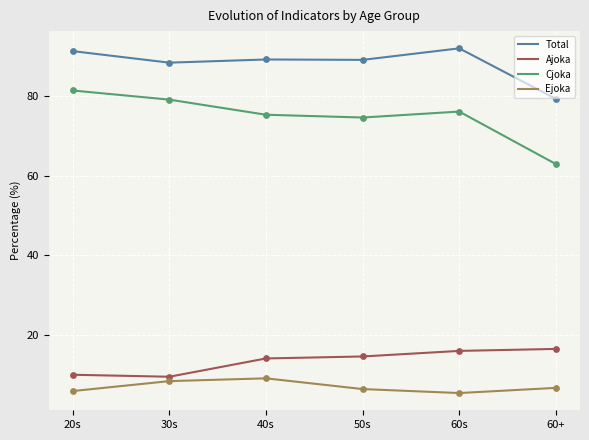

Is the value of Ajoka at 40s greater than the value of Ejoka at 60s?

Yes